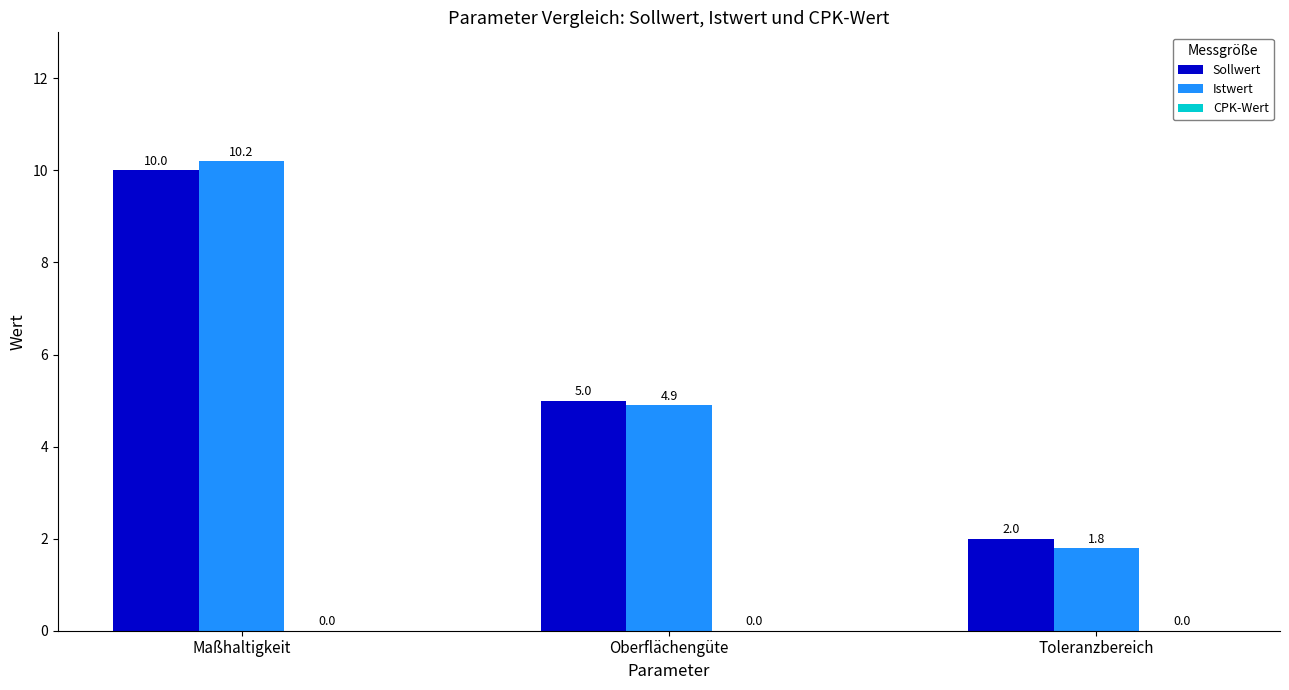

The Istwert series shows 8.7 at Oberflächengüte. True or false?

False